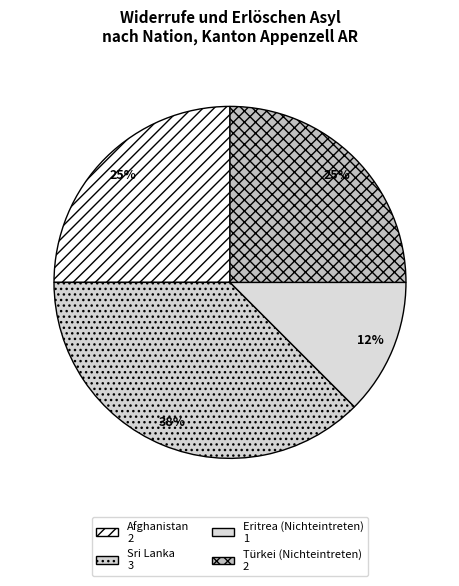

How many segments does this pie chart have?

4